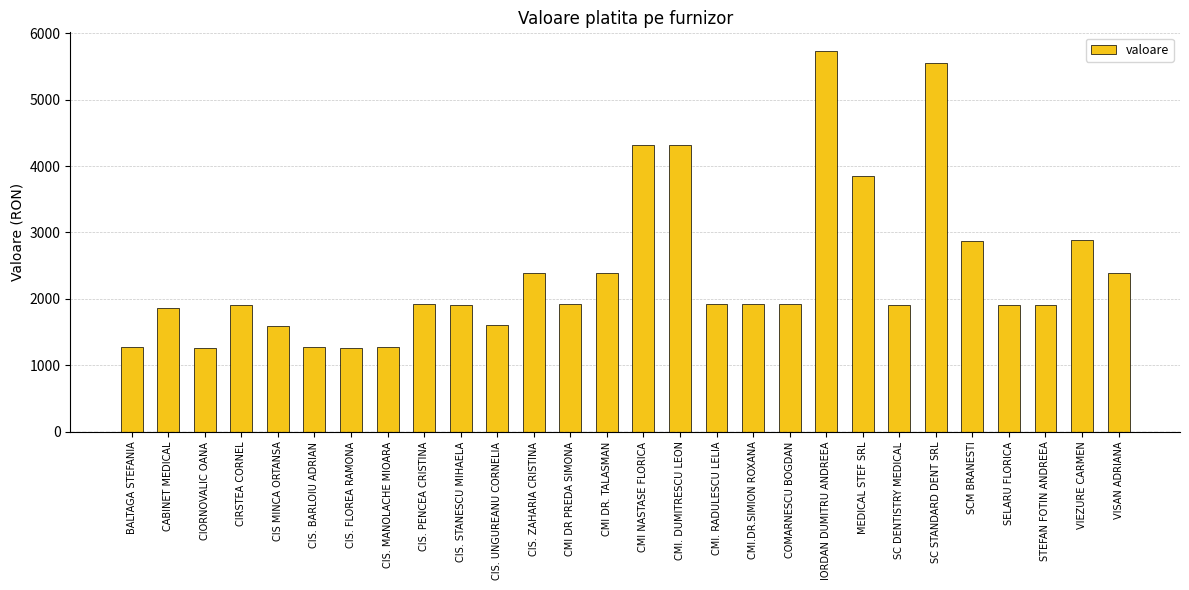

The chart shows a value of 1911.0 at SC DENTISTRY MEDICAL. True or false?

True